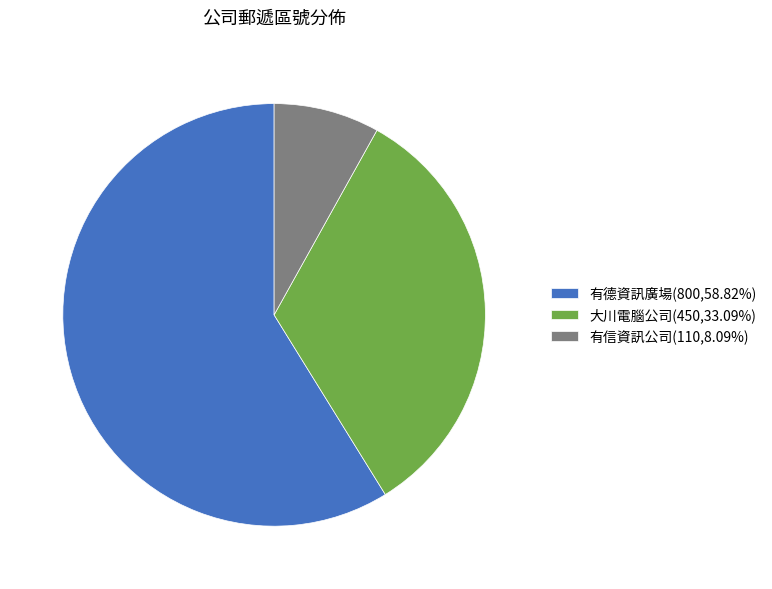

Does 大川電腦公司 account for over 50% of the chart?

No